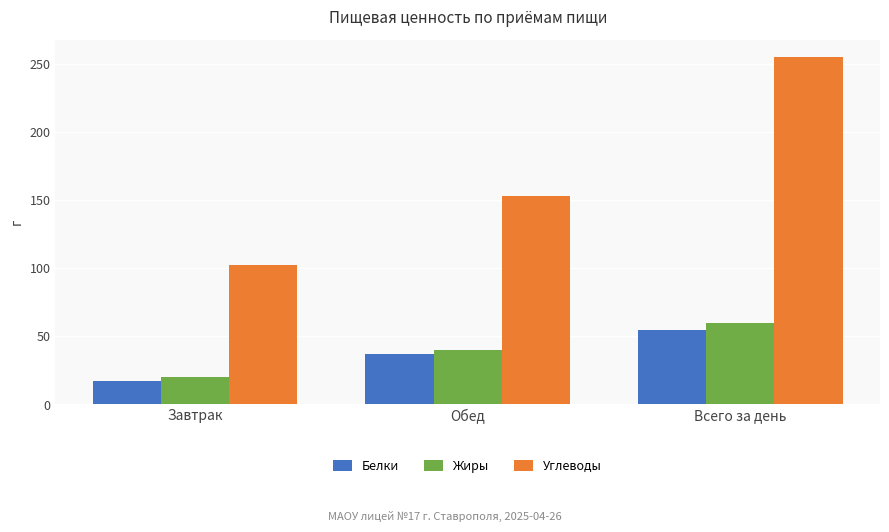

Count the number of categories in the chart.

3